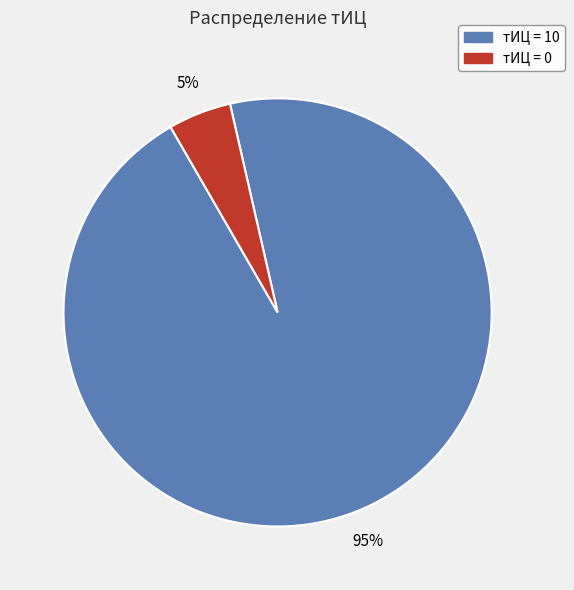

To the nearest percent, what is the average slice percentage?

50%